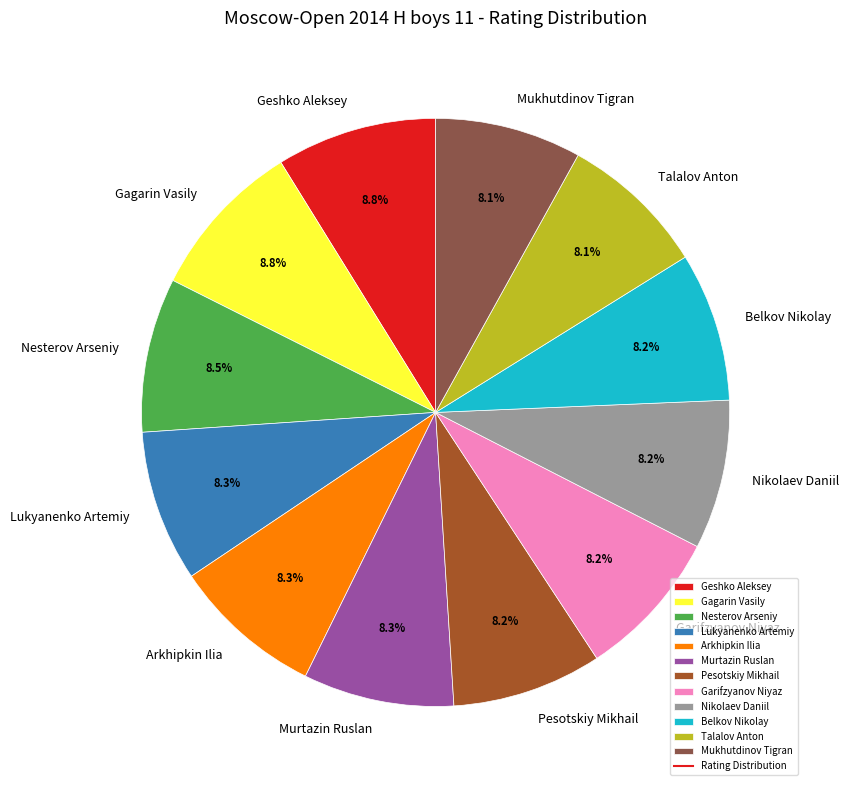

Count the number of slices in the pie.

12